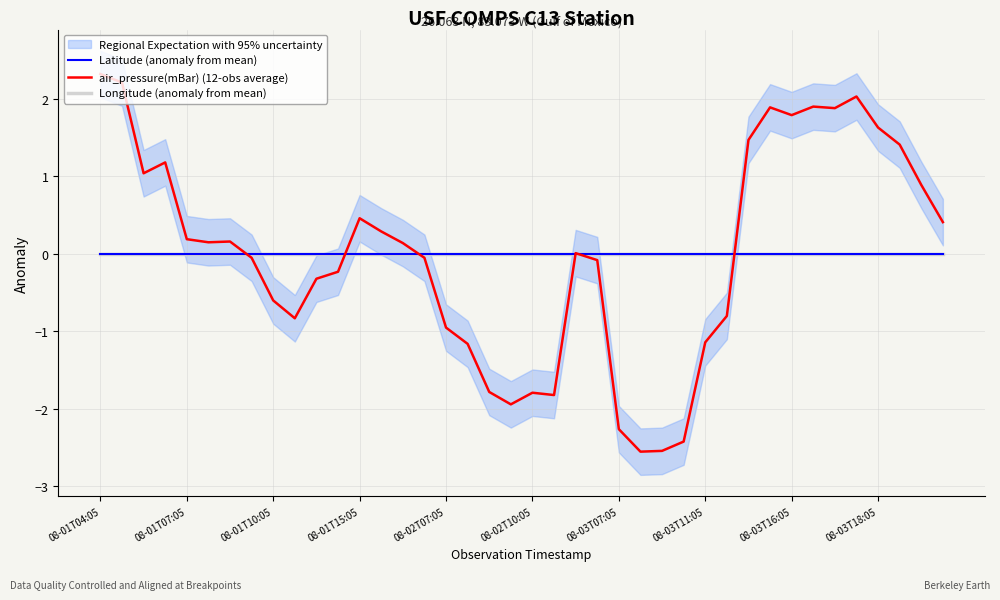

Reading right to left, transcribe all the data shown in this chart.

Latitude (anomaly from mean): 0.0	0.0	0.0	0.0	0.0	0.0	0.0	0.0	0.0	0.0	0.0	0.0	0.0	0.0	0.0	0.0	0.0	0.0	0.0	0.0	0.0	0.0	0.0	0.0	0.0	0.0	0.0	0.0	0.0	0.0	0.0	0.0	0.0	0.0	0.0	0.0	0.0	0.0	0.0	0.0
air_pressure(mBar) (12-obs average): 0.4	0.9	1.4	1.6	2.0	1.9	1.9	1.8	1.9	1.5	-0.8	-1.1	-2.4	-2.5	-2.6	-2.3	-0.1	0.0	-1.8	-1.8	-1.9	-1.8	-1.2	-1.0	-0.1	0.1	0.3	0.5	-0.2	-0.3	-0.8	-0.6	-0.1	0.2	0.1	0.2	1.2	1.0	2.2	2.3
Longitude (anomaly from mean): 0.0	0.0	0.0	0.0	0.0	0.0	0.0	0.0	0.0	0.0	0.0	0.0	0.0	0.0	0.0	0.0	0.0	0.0	0.0	0.0	0.0	0.0	0.0	0.0	0.0	0.0	0.0	0.0	0.0	0.0	0.0	0.0	0.0	0.0	0.0	0.0	0.0	0.0	0.0	0.0